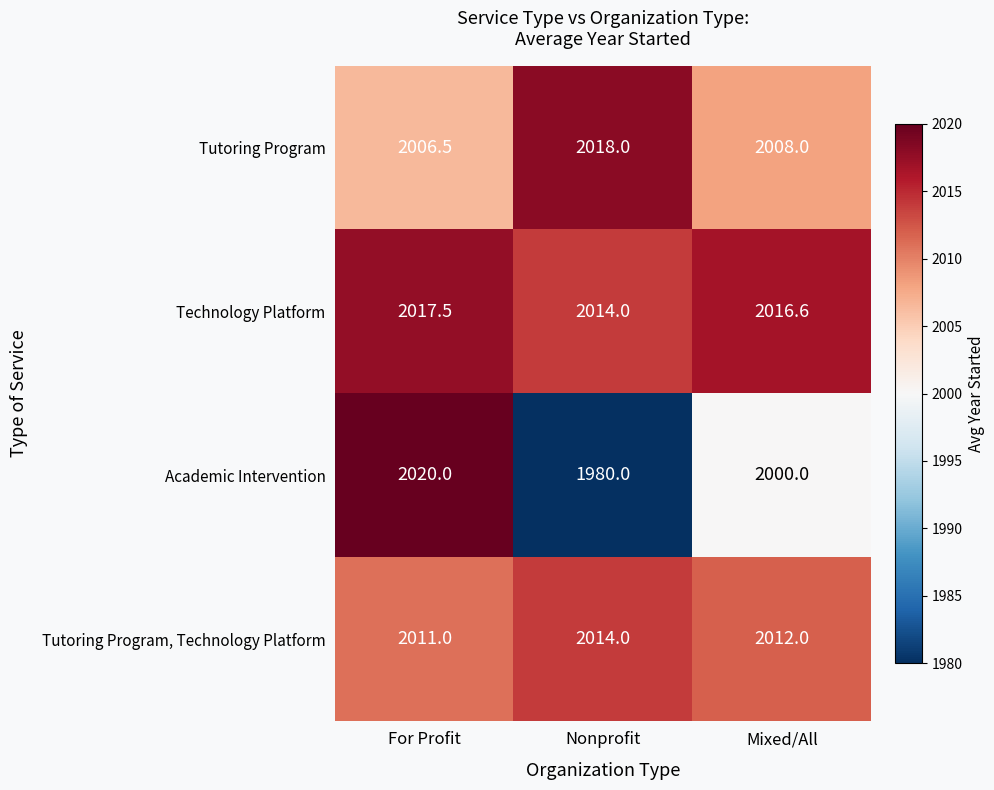

What is the difference between the highest and lowest values at For Profit?

13.5